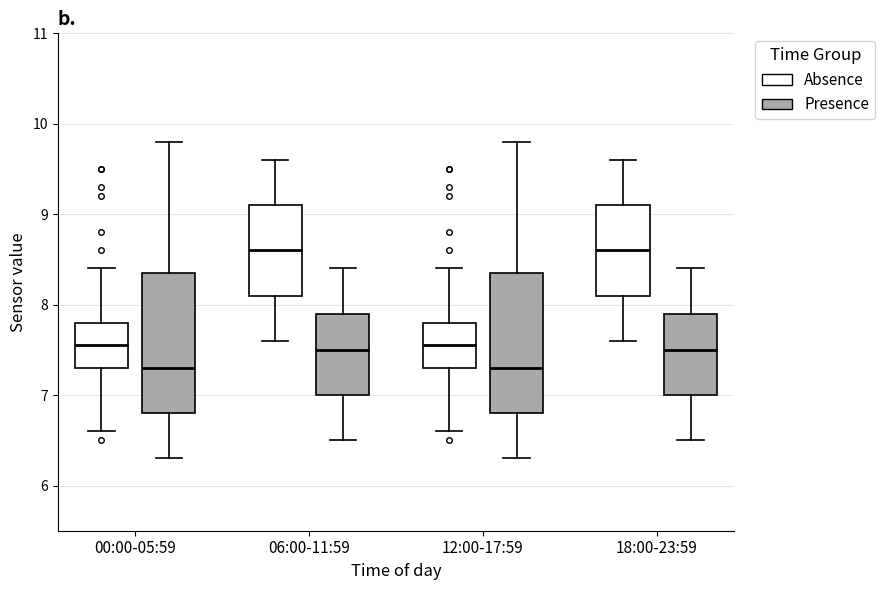

Reading left to right, transcribe this box plot: for each box, give where its median line is, the range the box spans, and where its two whiskers end, as read against the y-axis. The values are not printed on the chart, so give them approximately, as read against the axis.

00:00-05:59 (Absence): median 7.6, box 7.3 to 7.8, whiskers 6.6 to 8.4
00:00-05:59 (Presence): median 7.3, box 6.8 to 8.4, whiskers 6.3 to 9.8
06:00-11:59 (Absence): median 8.6, box 8.1 to 9.1, whiskers 7.6 to 9.6
06:00-11:59 (Presence): median 7.5, box 7.0 to 7.9, whiskers 6.5 to 8.4
12:00-17:59 (Absence): median 7.6, box 7.3 to 7.8, whiskers 6.6 to 8.4
12:00-17:59 (Presence): median 7.3, box 6.8 to 8.4, whiskers 6.3 to 9.8
18:00-23:59 (Absence): median 8.6, box 8.1 to 9.1, whiskers 7.6 to 9.6
18:00-23:59 (Presence): median 7.5, box 7.0 to 7.9, whiskers 6.5 to 8.4